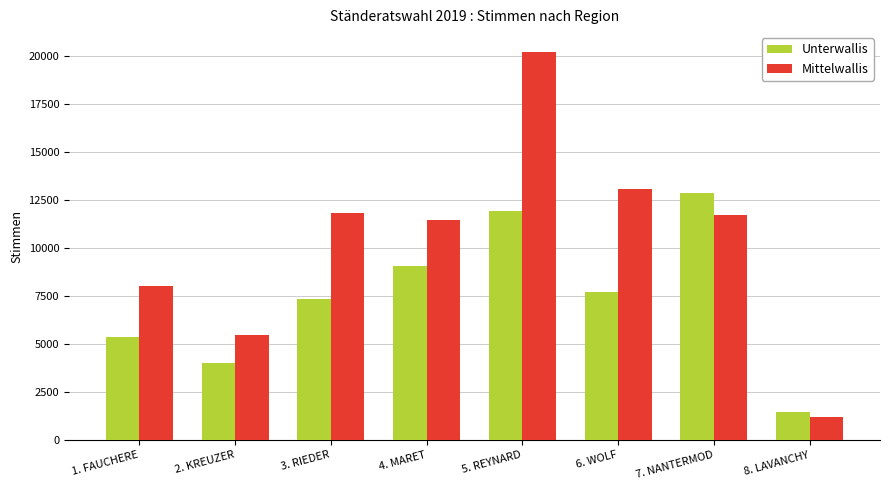

How many bars are there in each group?

2